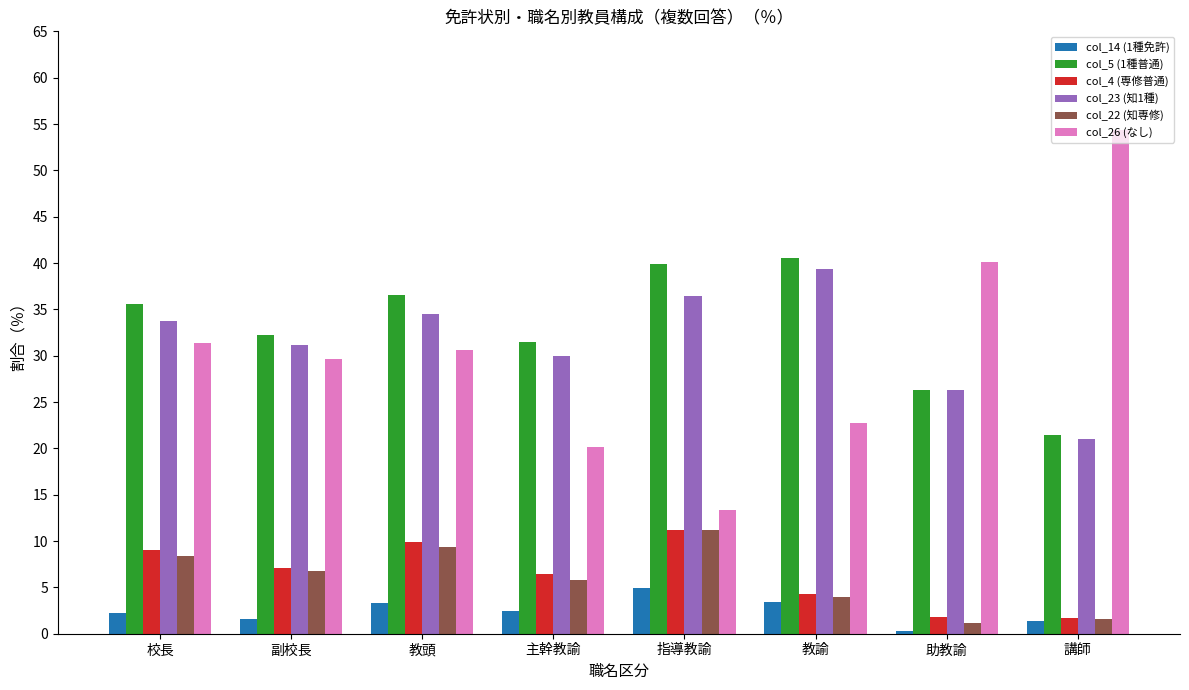

What is the sum of all col_4 (専修普通) values?

51.4